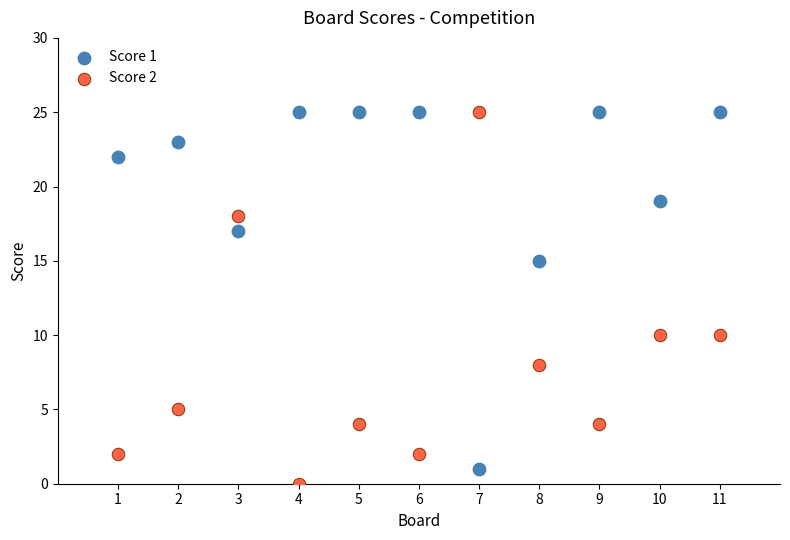

What is the X range (max minus min) for the scatter plot?

10